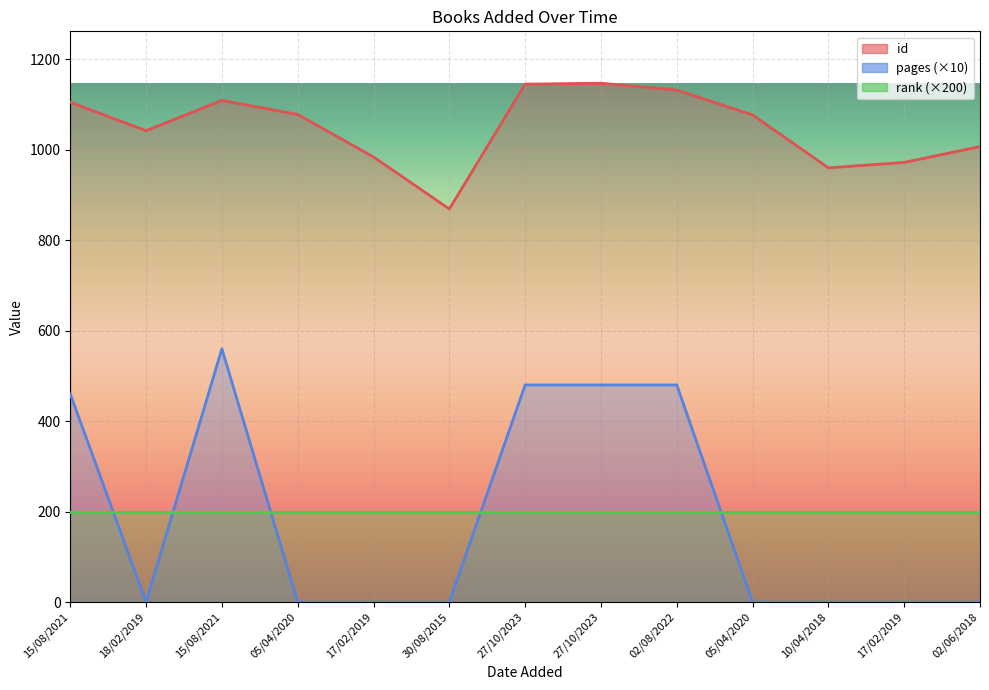

Which label corresponds to the smallest value in the chart?

18/02/2019